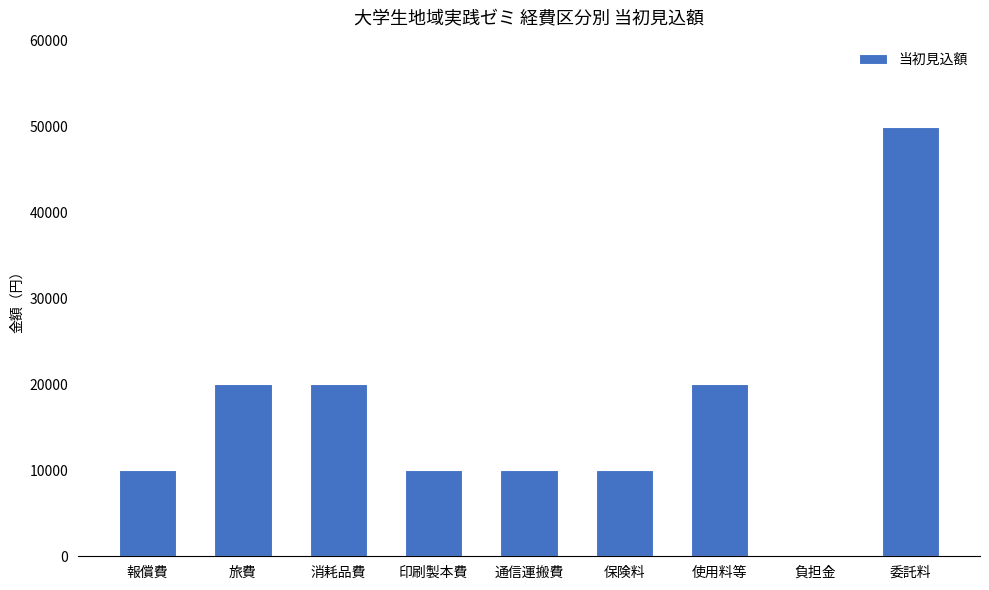

Reading left to right, transcribe all the data shown in this chart.

報償費=10000	旅費=20000	消耗品費=20000	印刷製本費=10000	通信運搬費=10000	保険料=10000	使用料等=20000	負担金=0	委託料=50000